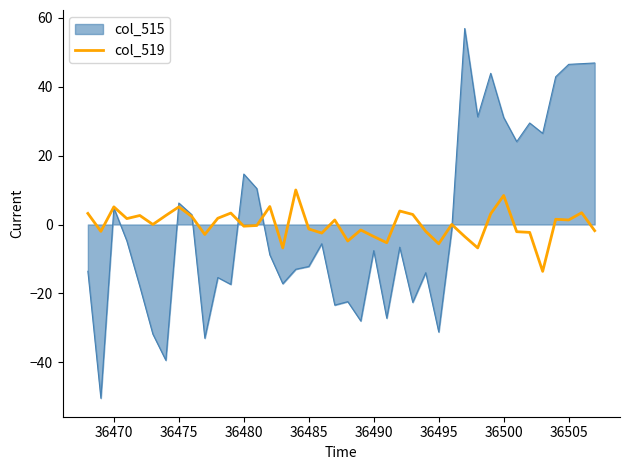

List the series in order of their peak value, lowest first.

col_519, col_515